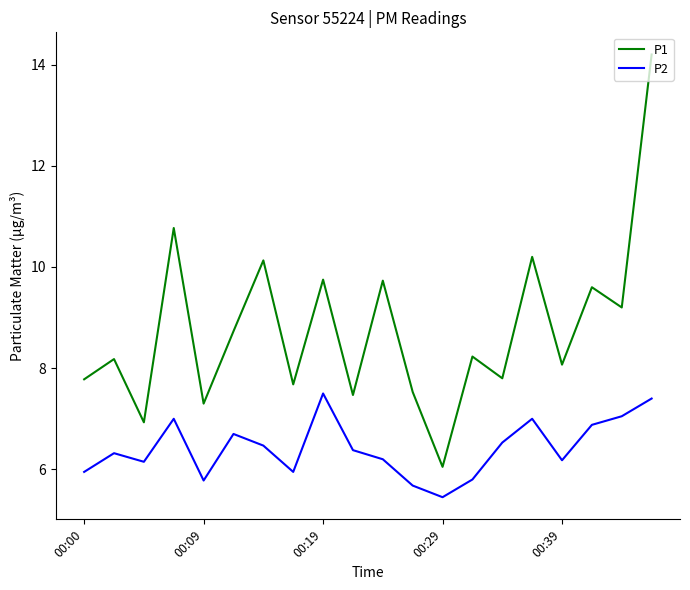

How many distinct data groups are displayed?

2